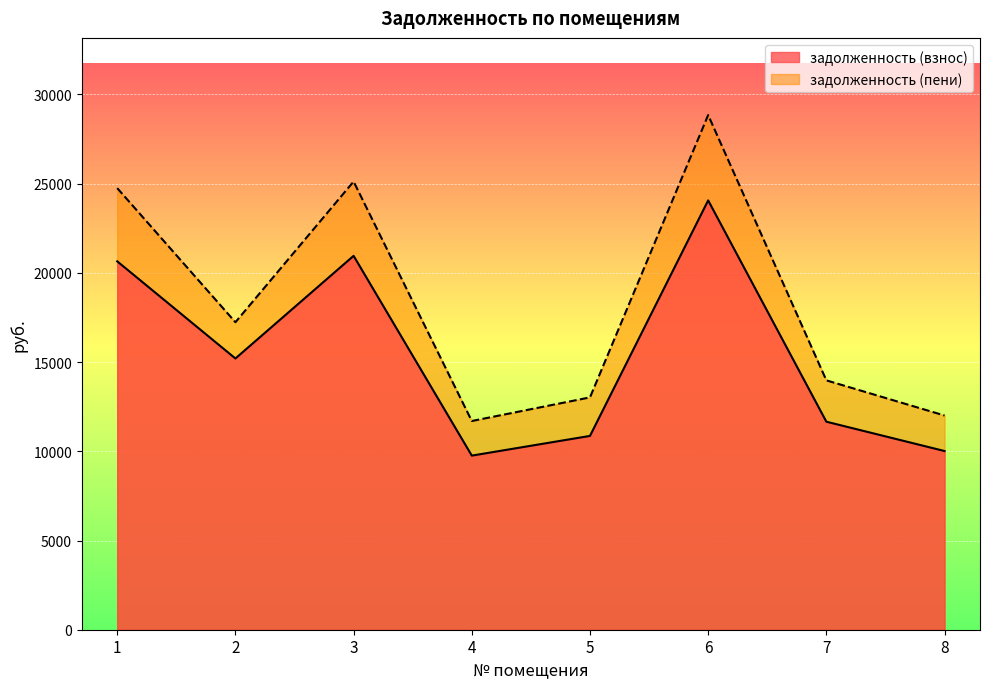

Reading left to right, what are all the values shown in this chart?

задолженность (взнос): 1=20646.7	2=15202.6	3=20954.9	4=9758.4	5=10862.6	6=24062.2	7=11658.7	8=10015.2
задолженность (пени): 1=24749.5	2=17233.5	3=25118.9	4=11697.5	5=13021.2	6=28843.7	7=13975.5	8=12005.4